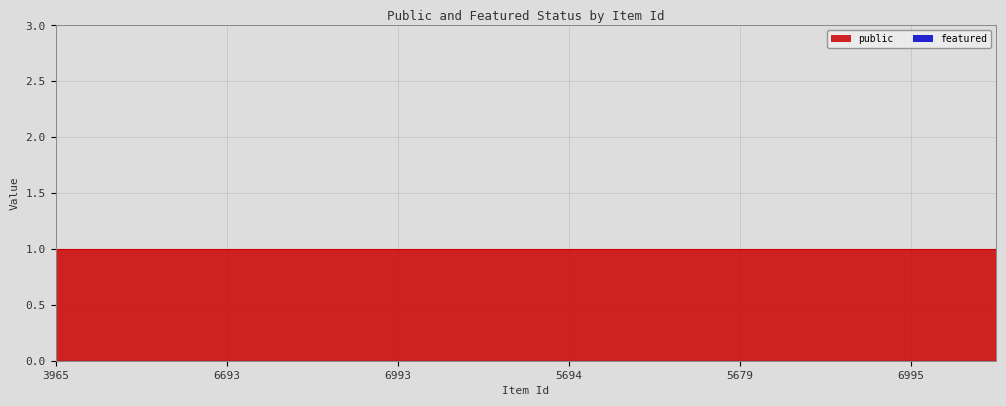

Which series has the largest range (max minus min)?

public